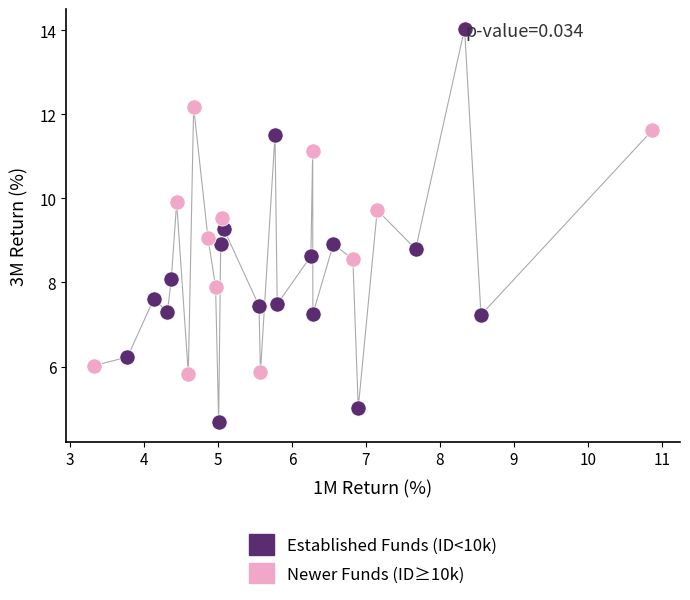

Which series reaches the maximum Y coordinate?

Established Funds (ID<10k)